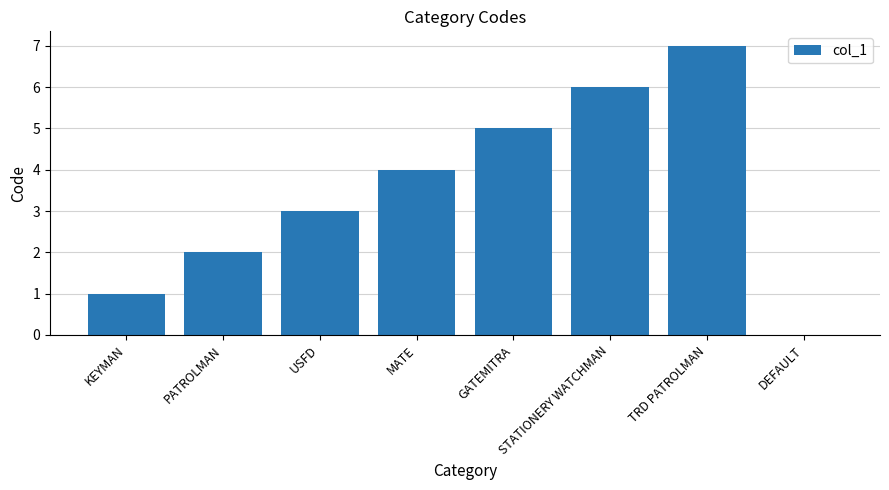

What is the difference between the values at STATIONERY WATCHMAN and TRD PATROLMAN?

1